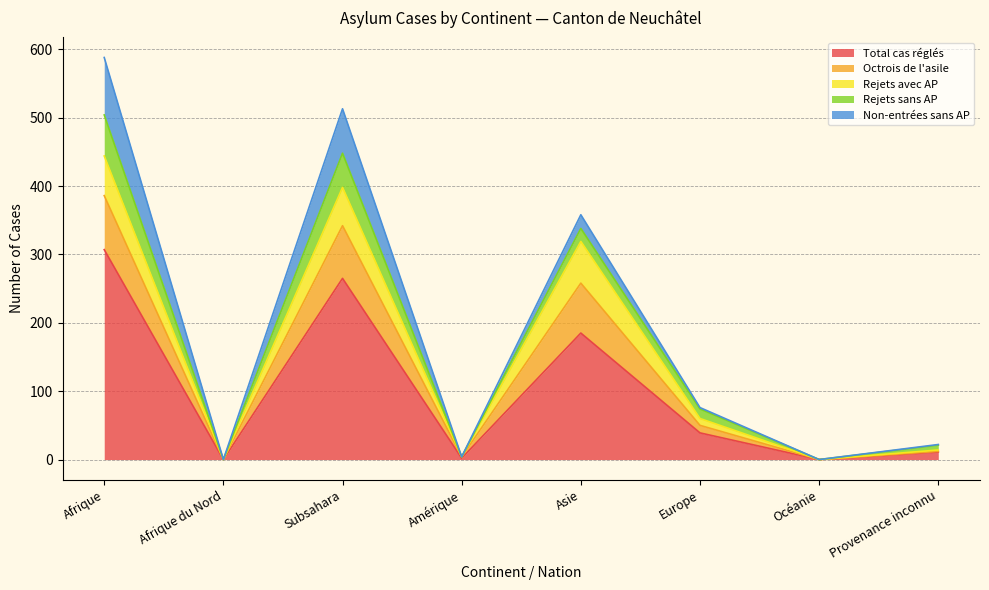

At which category does Rejets sans AP reach its first local peak?

Subsahara